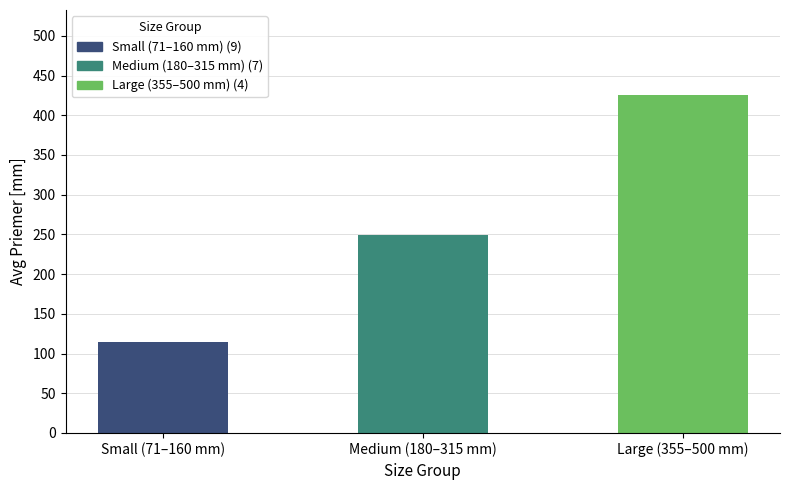

Reading left to right, transcribe all the data shown in this chart.

Small (71–160 mm)=114	Medium (180–315 mm)=249	Large (355–500 mm)=426